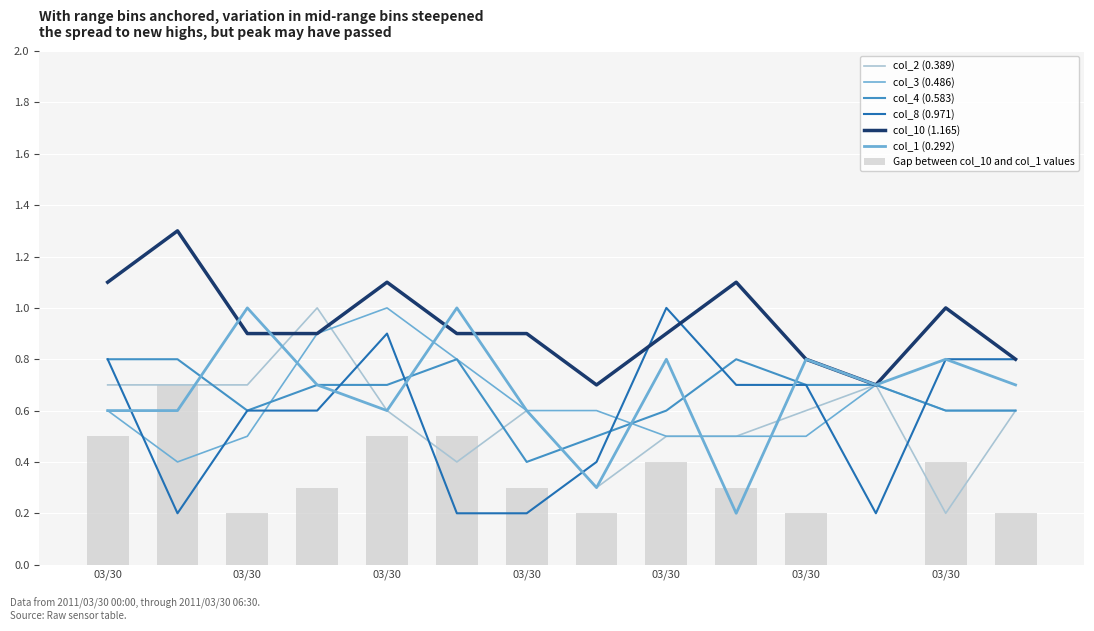

How many positive values does the Gap between col_10 and col_1 values series have?

13